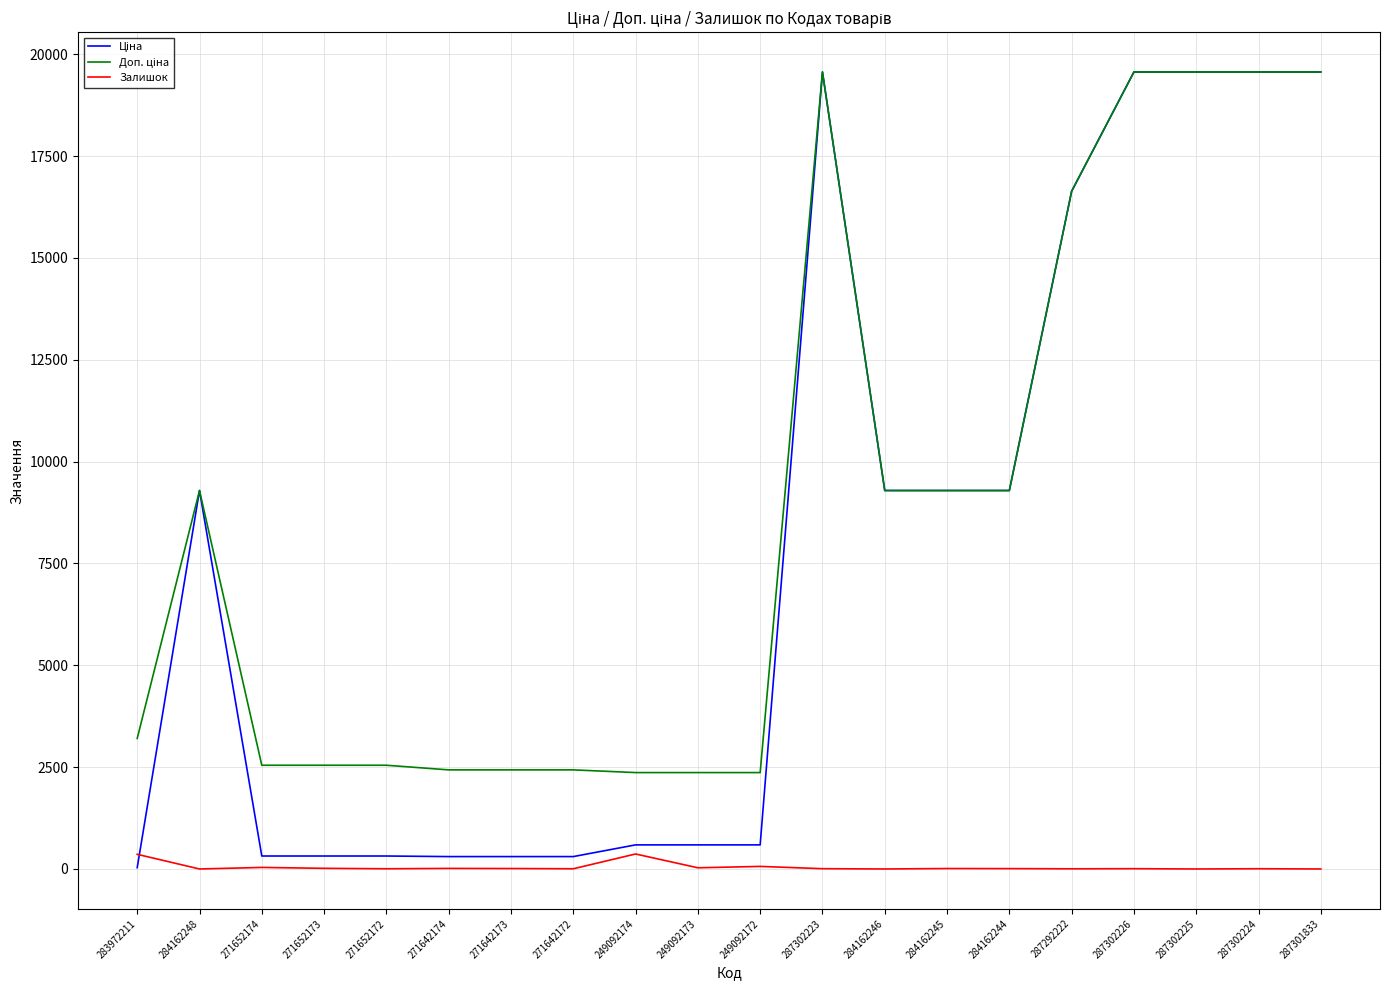

The Залишок series shows 5.0 at 271642172. True or false?

True